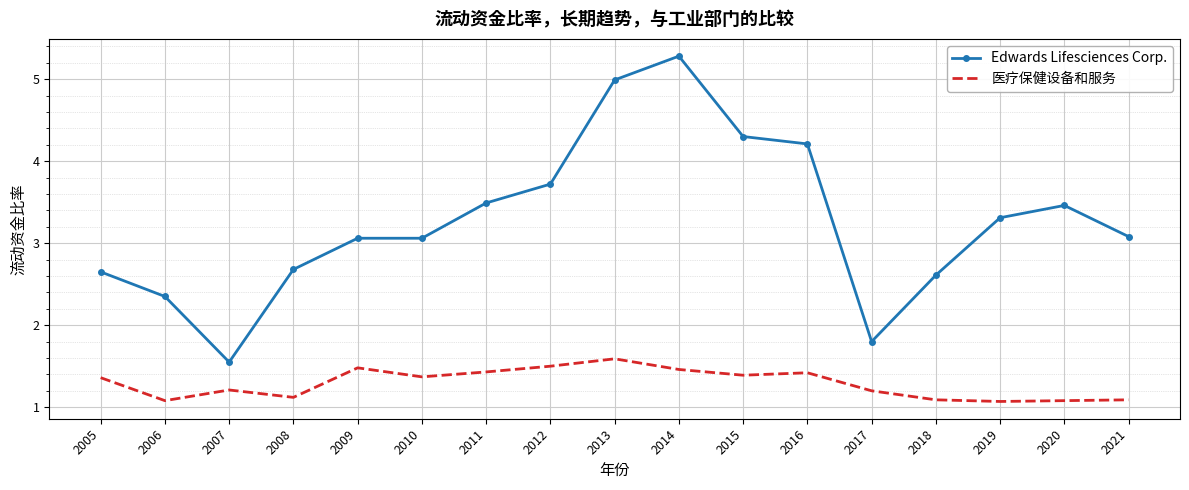

What is the minimum value shown in the chart?

1.1